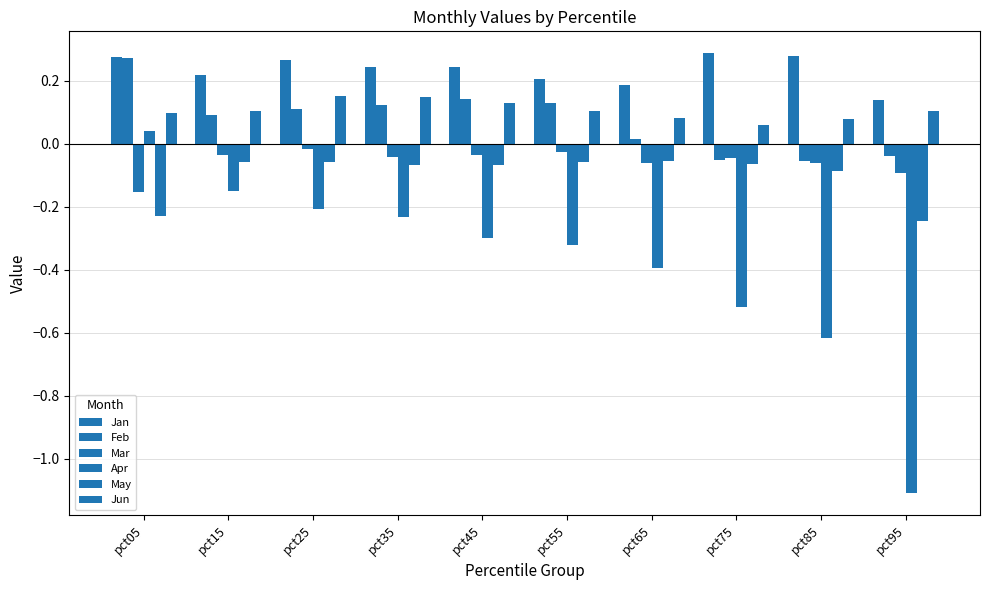

How many bars are there in total?

60